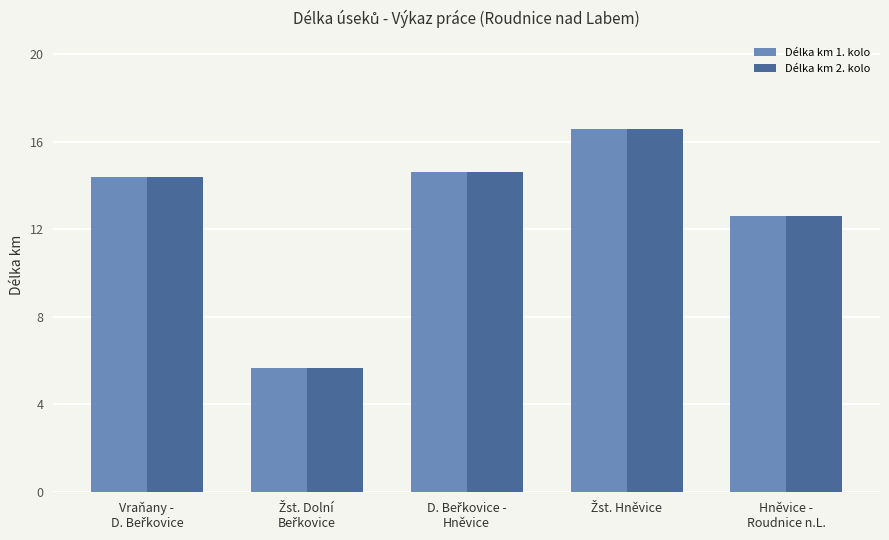

What is the minimum value for Délka km 1. kolo?

5.7